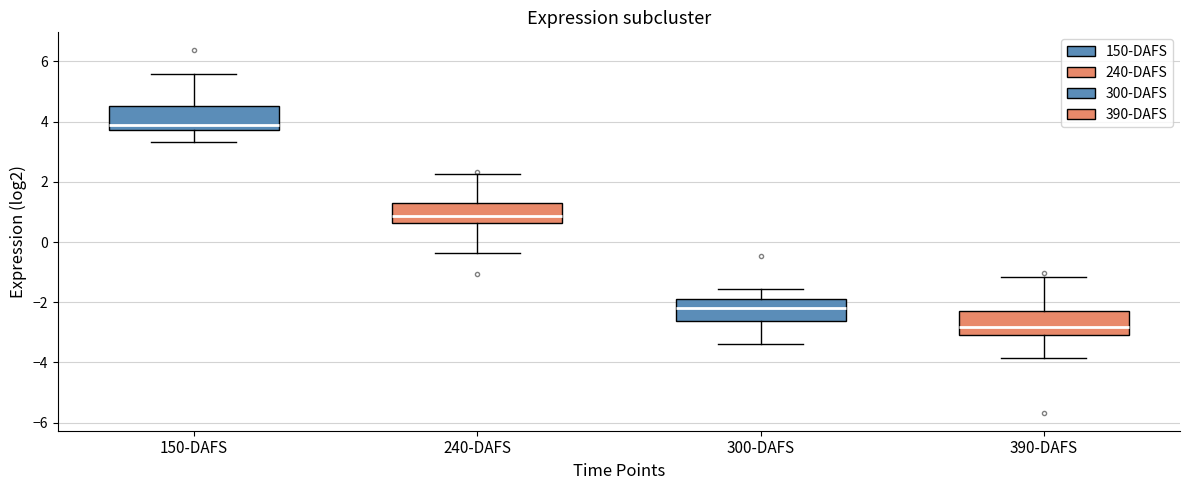

Where is the lower edge of the box for 390-DAFS on the y-axis? The values are not printed on the chart, so give them approximately, as read against the axis.

-3.0